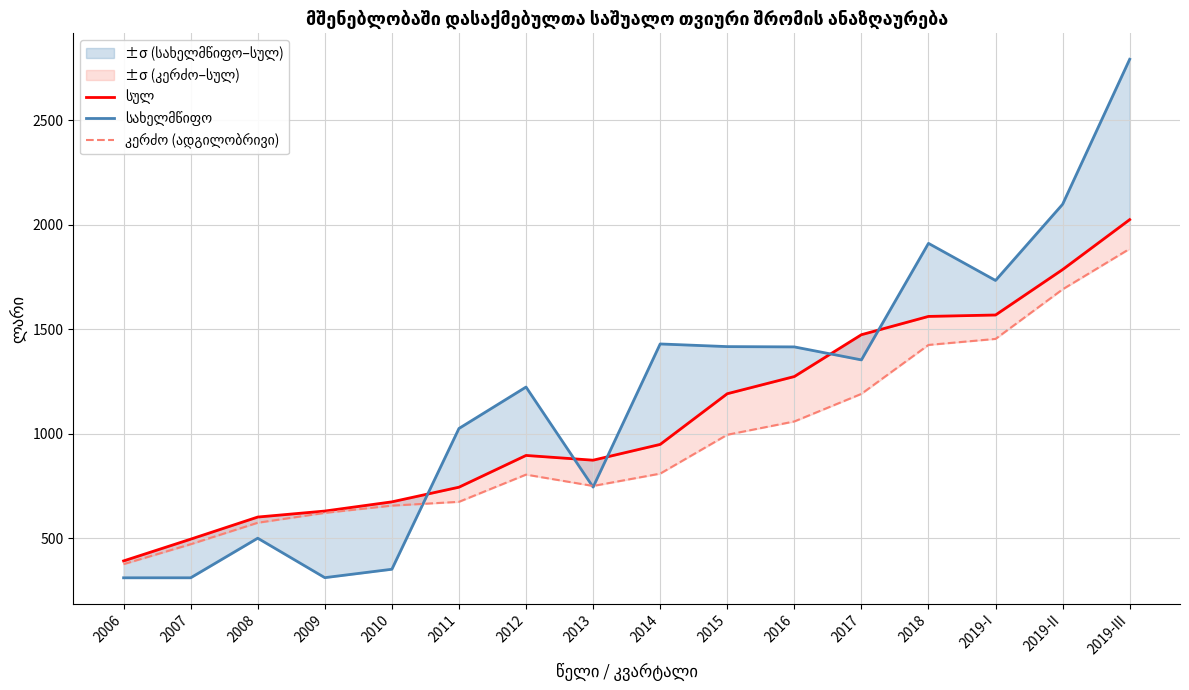

Is it true that სულ equals 1526.2 at 2014?

False